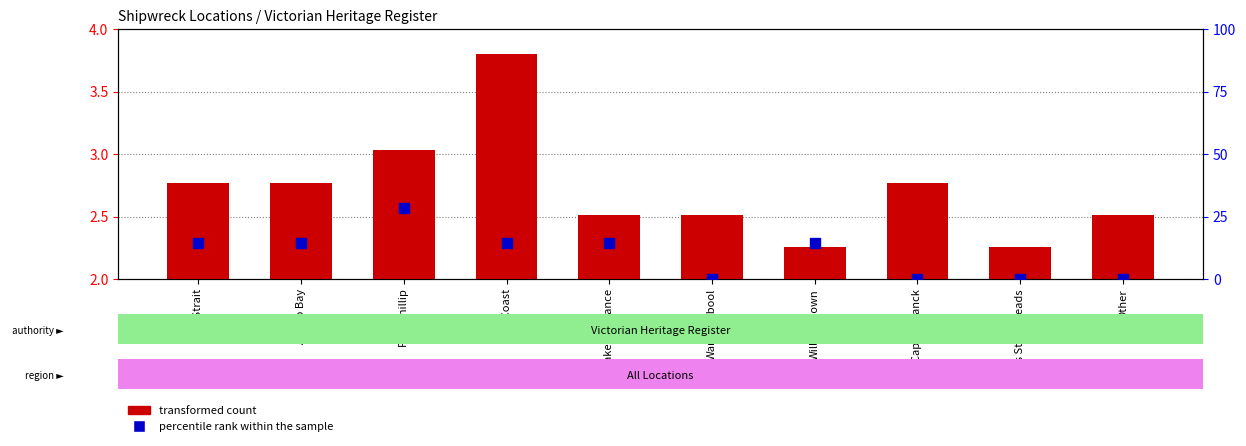

Does the chart contain any negative values?

No